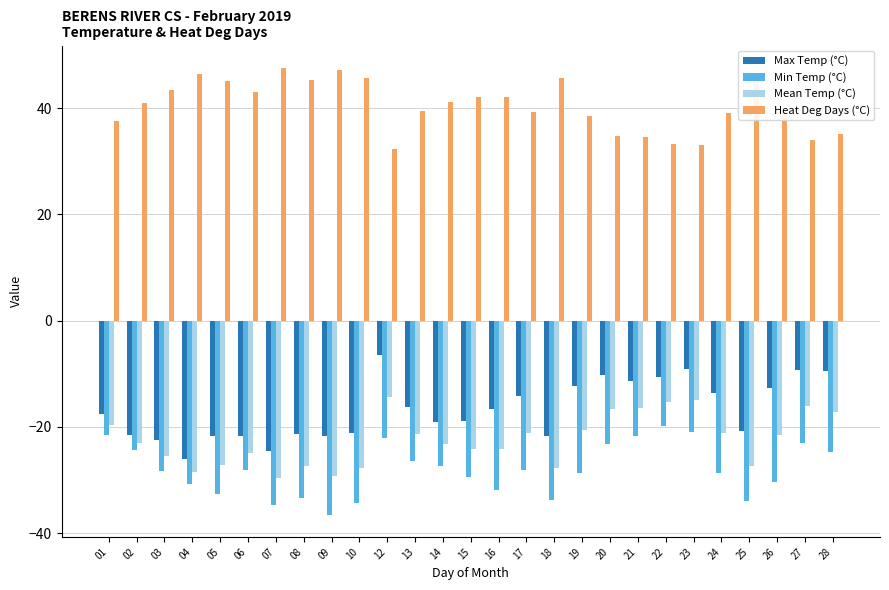

What is the difference between the highest and lowest values at 17?

67.3